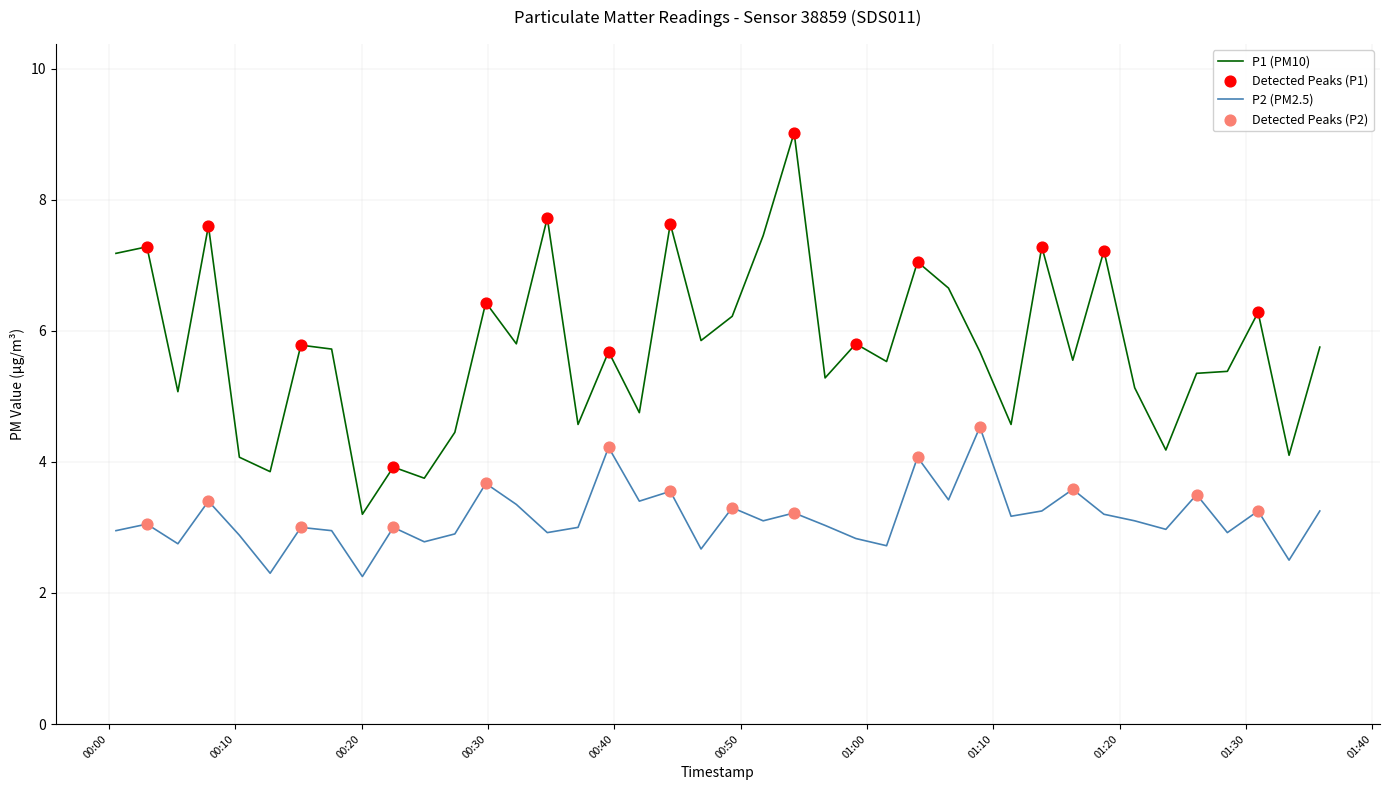

Which series has the widest spread of values?

P1 (PM10)